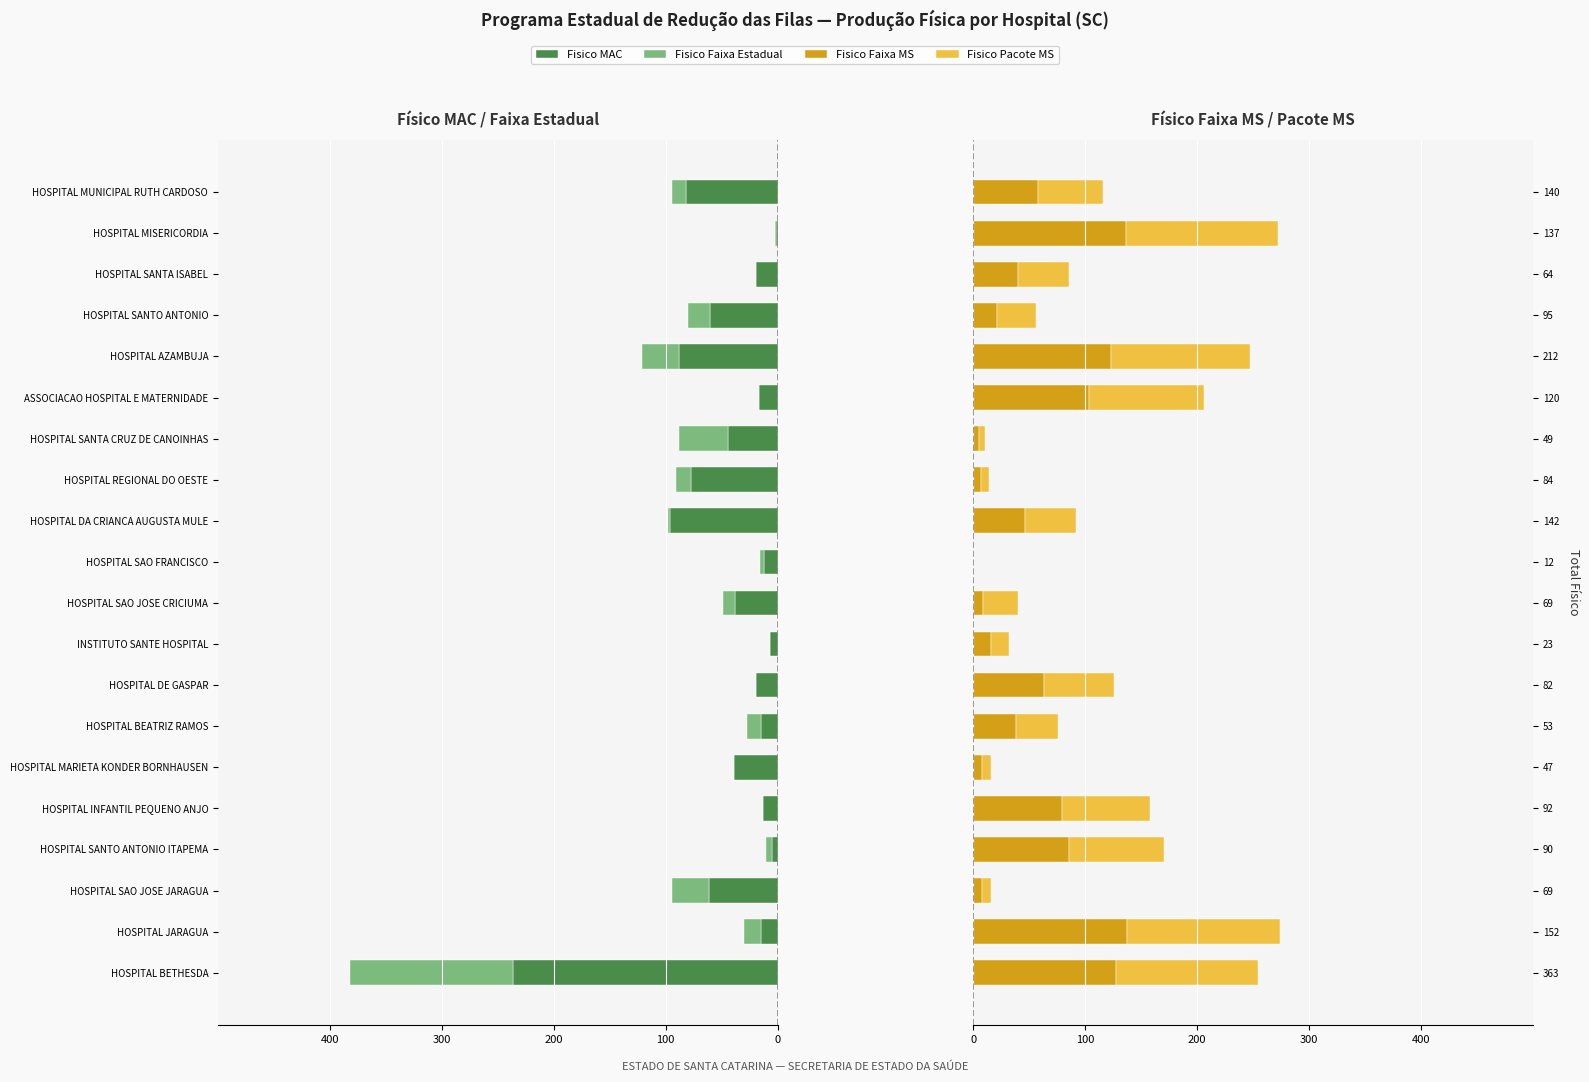

What is the maximum value for Fisico Pacote MS?

137